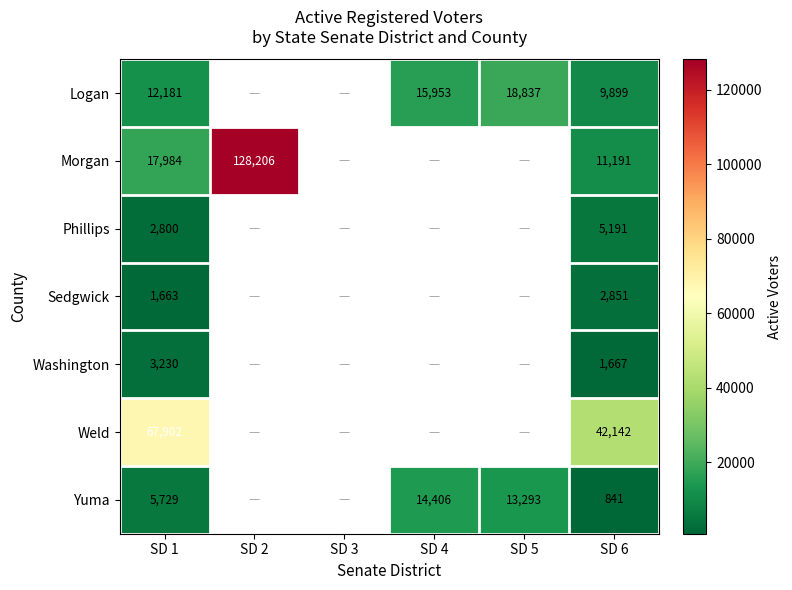

Between SD 1 and SD 6, which is larger?

SD 1